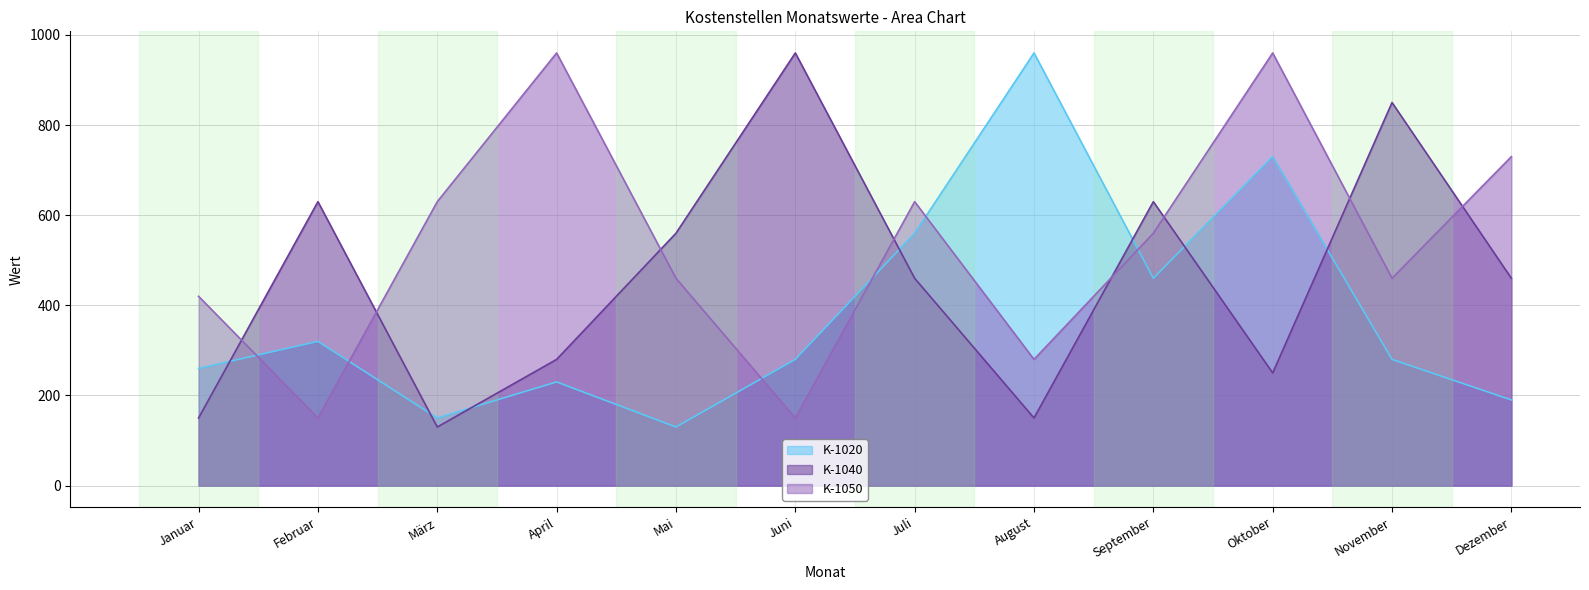

What are all the series names shown in the legend?

K-1020, K-1040, K-1050